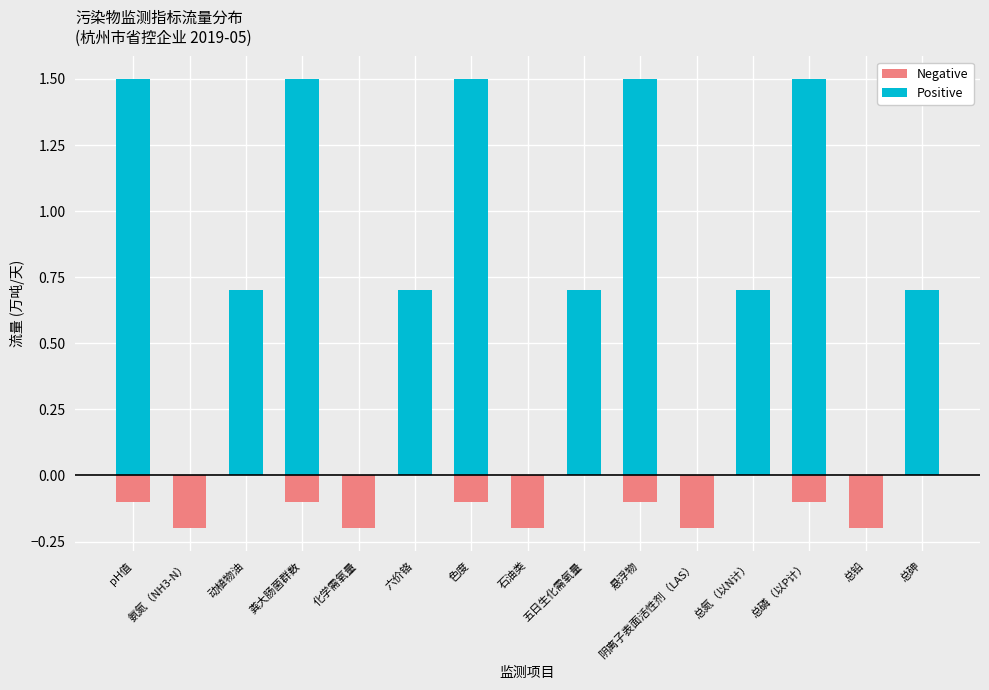

Which category has the lowest value in the Negative series?

氨氮（NH3-N）